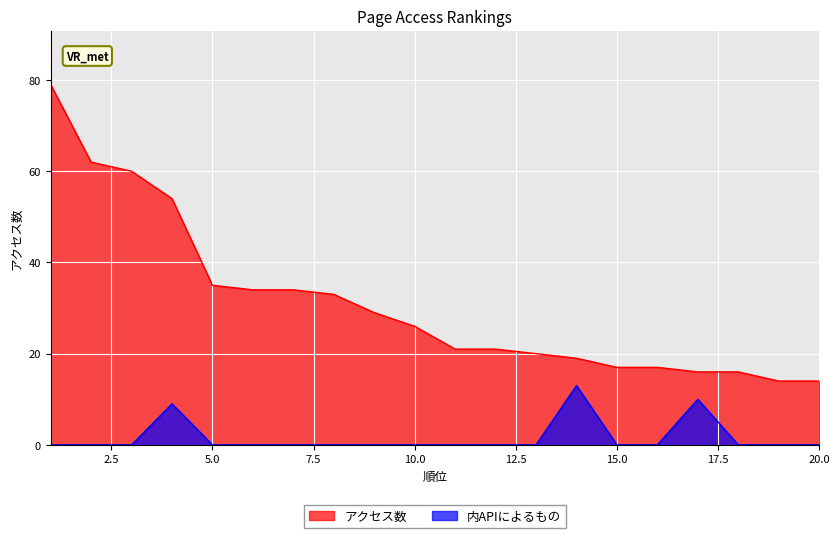

Rank the series at 16 from lowest to highest value.

内APIによるもの, アクセス数